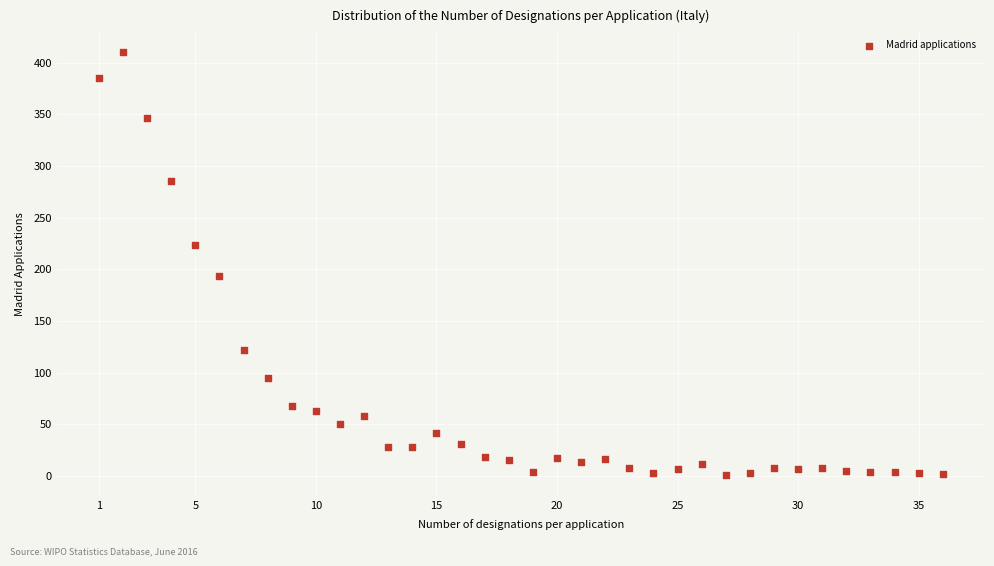

What is the range of Y values (max minus min)?

409